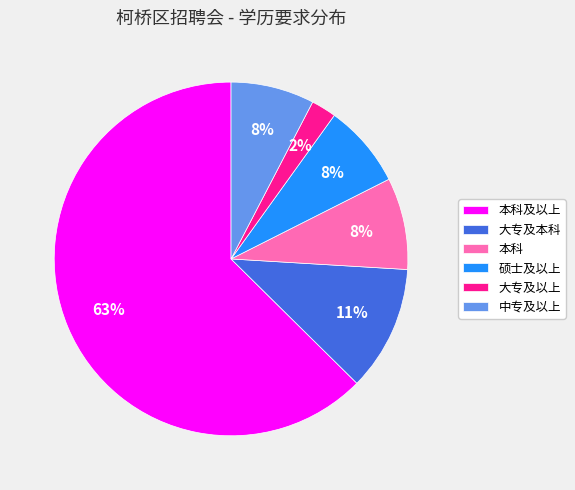

How many segments does this pie chart have?

6